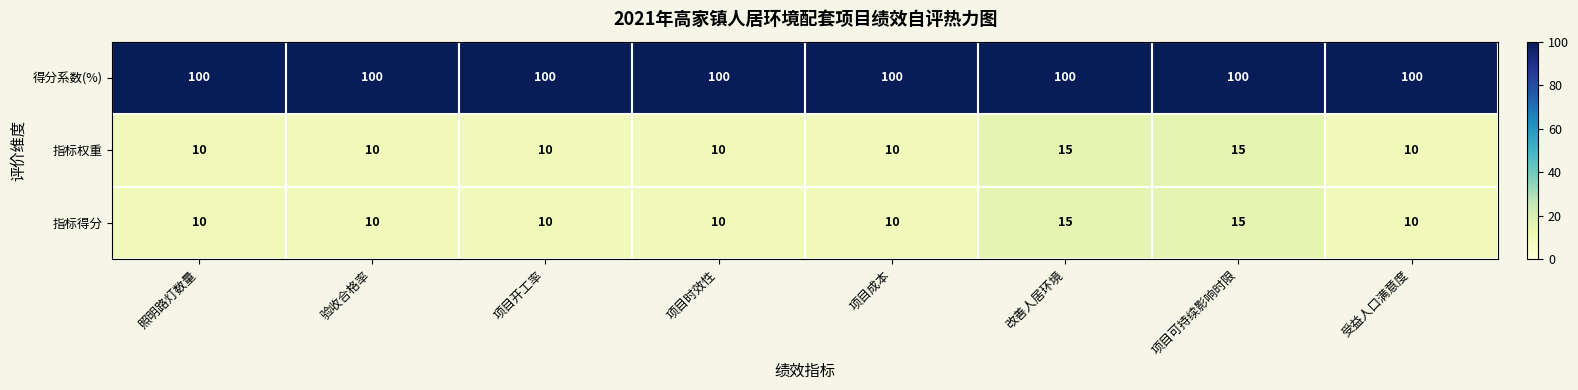

Reading left to right, what are all the values shown in this chart?

得分系数(%): 100	100	100	100	100	100	100	100
指标权重: 10	10	10	10	10	15	15	10
指标得分: 10	10	10	10	10	15	15	10